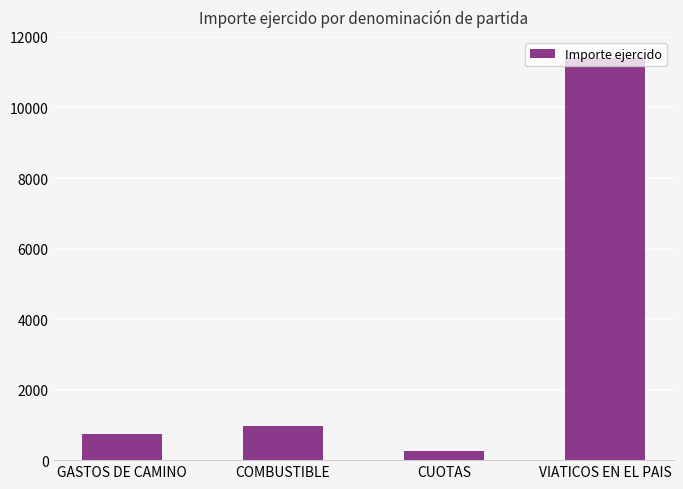

Reading left to right, transcribe all the data shown in this chart.

750	969	264	11400